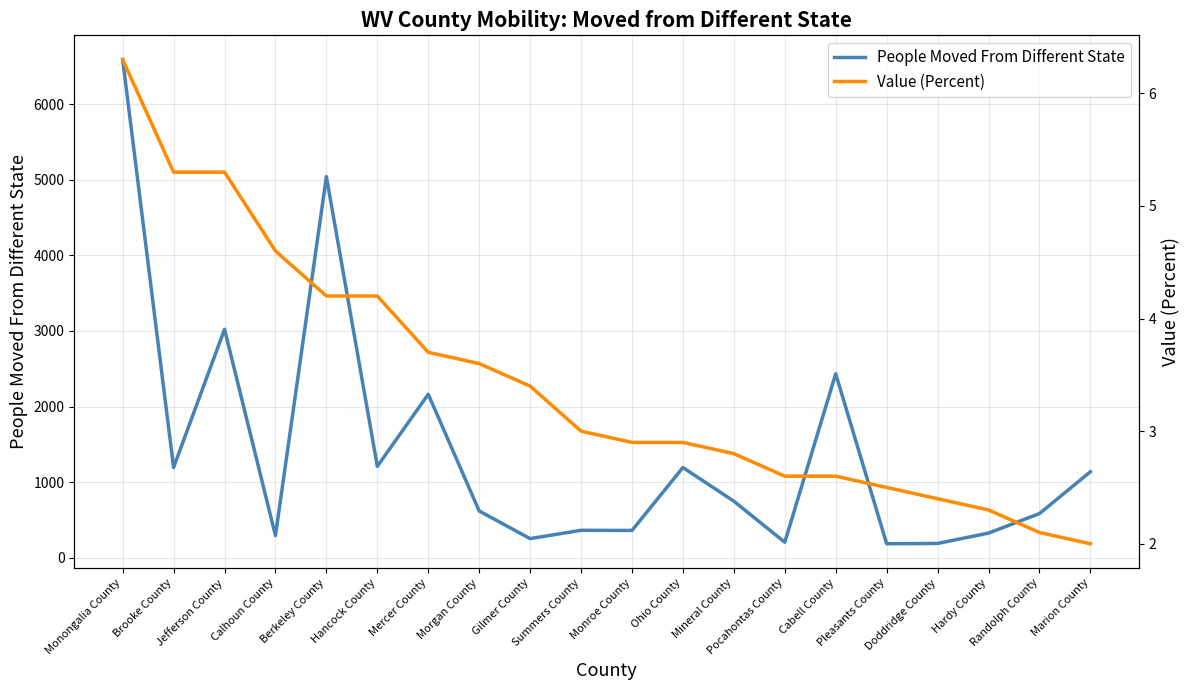

Reading right to left, extract all data points from this chart.

People Moved From Different State: Marion County=1138.0	Randolph County=585.0	Hardy County=327.0	Doddridge County=190.0	Pleasants County=186.0	Cabell County=2434.0	Pocahontas County=206.0	Mineral County=749.0	Ohio County=1194.0	Monroe County=362.0	Summers County=364.0	Gilmer County=254.0	Morgan County=619.0	Mercer County=2163.0	Hancock County=1210.0	Berkeley County=5041.0	Calhoun County=294.0	Jefferson County=3022.0	Brooke County=1195.0	Monongalia County=6589.0
Value (Percent): Marion County=2.0	Randolph County=2.1	Hardy County=2.3	Doddridge County=2.4	Pleasants County=2.5	Cabell County=2.6	Pocahontas County=2.6	Mineral County=2.8	Ohio County=2.9	Monroe County=2.9	Summers County=3.0	Gilmer County=3.4	Morgan County=3.6	Mercer County=3.7	Hancock County=4.2	Berkeley County=4.2	Calhoun County=4.6	Jefferson County=5.3	Brooke County=5.3	Monongalia County=6.3